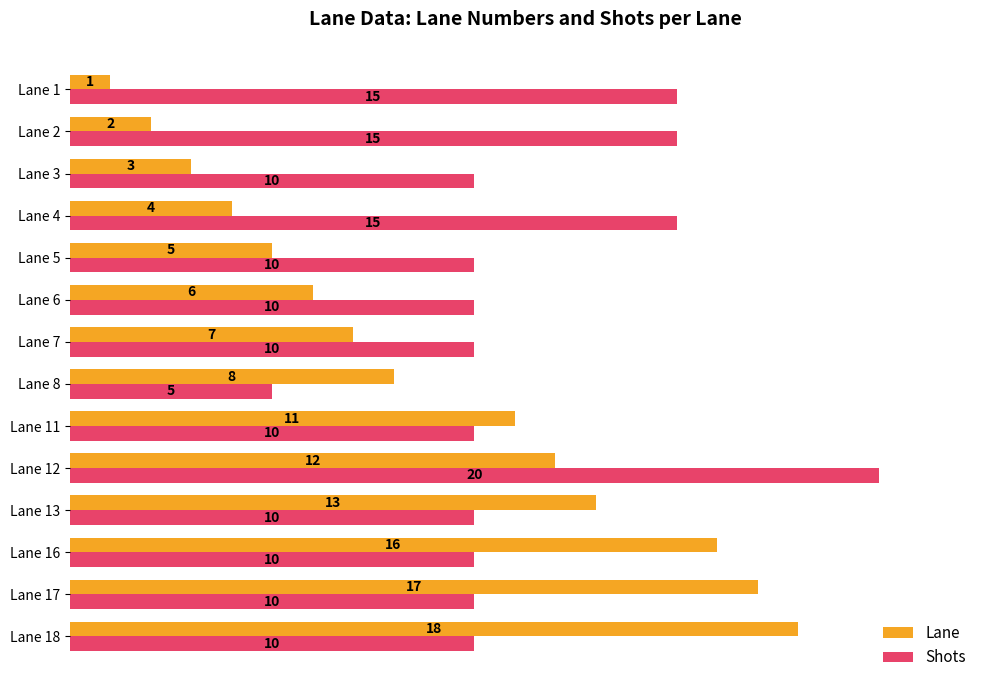

Rank the series at Lane 18 from highest to lowest value.

Lane, Shots